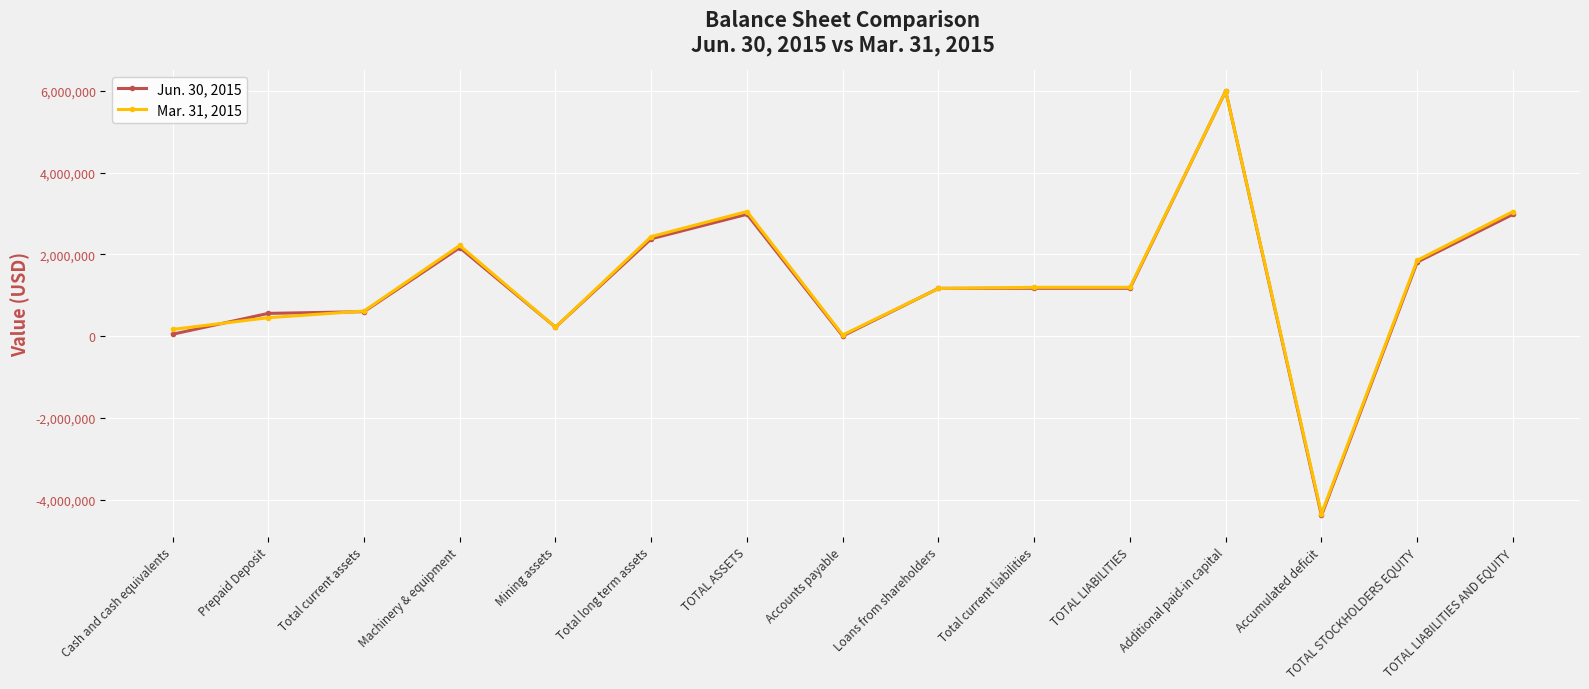

Rank the series by their average value, from highest to lowest.

Mar. 31, 2015, Jun. 30, 2015